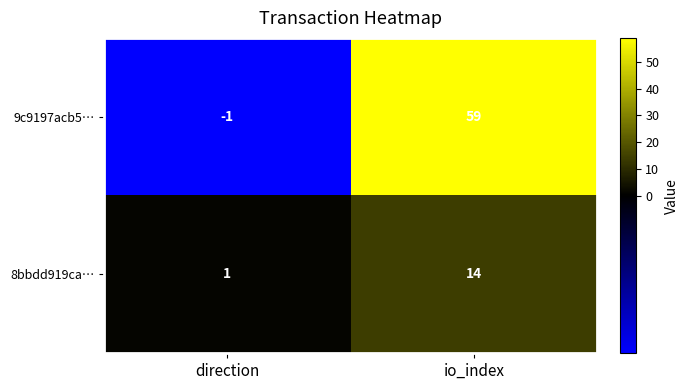

What is the difference between the 8bbdd919ca… values at io_index and direction?

13